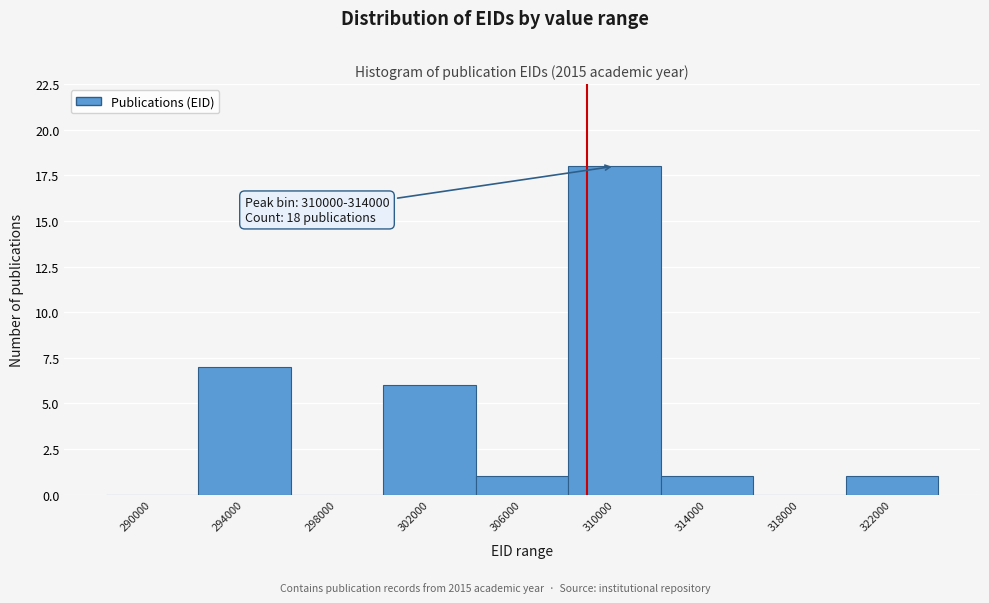

Reading left to right, extract all data points from this chart.

290000=0	294000=7	298000=0	302000=6	306000=1	310000=18	314000=1	318000=0	322000=1